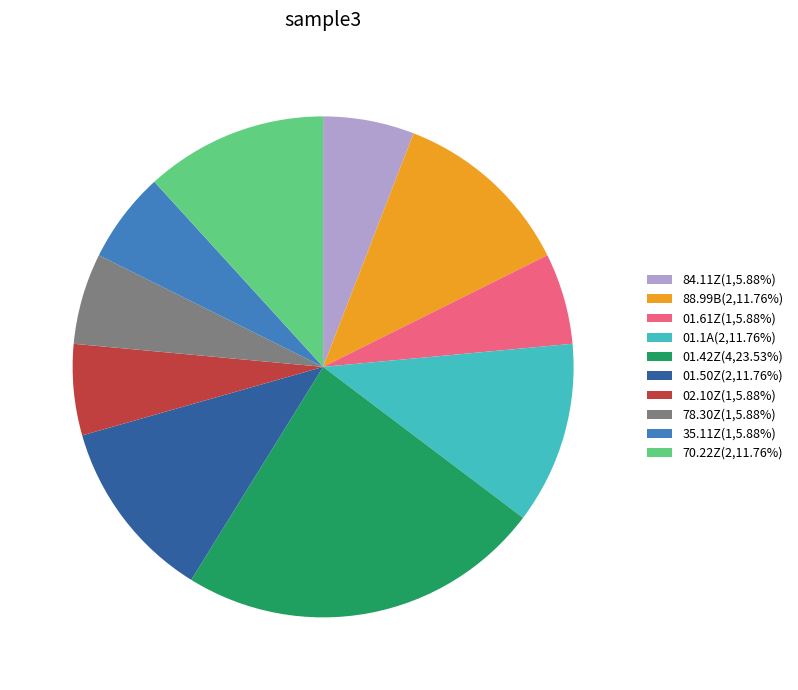

Combined, do 35.11Z(1,5.88%) and 01.42Z(4,23.53%) account for over 50%?

No